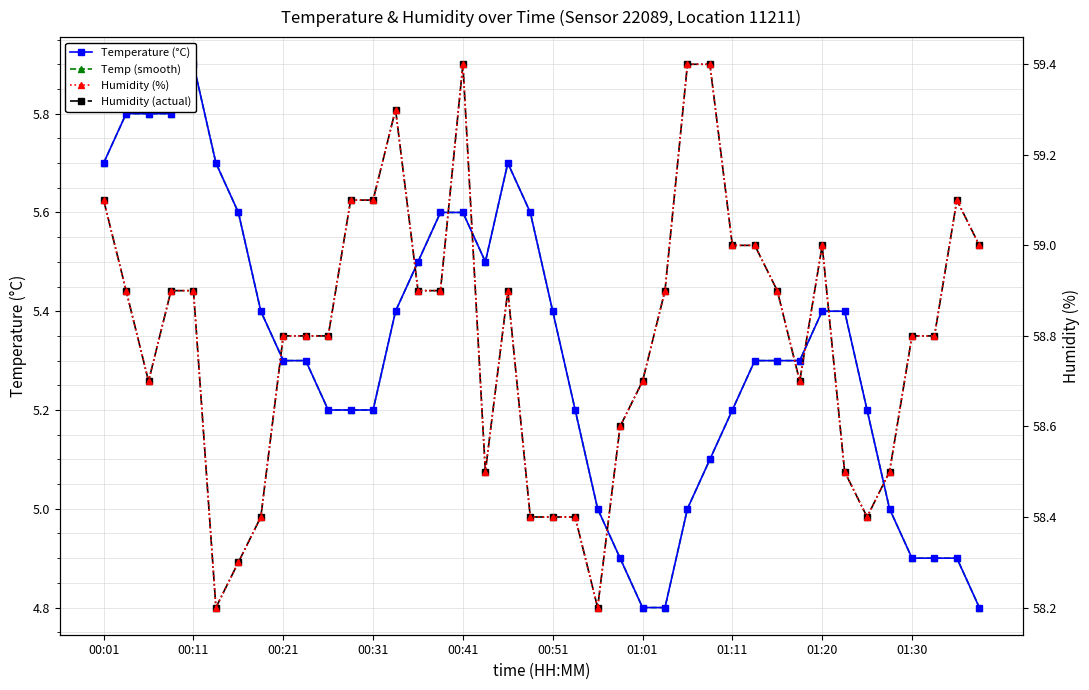

How many data points in Temp (smooth) are above 5?

30